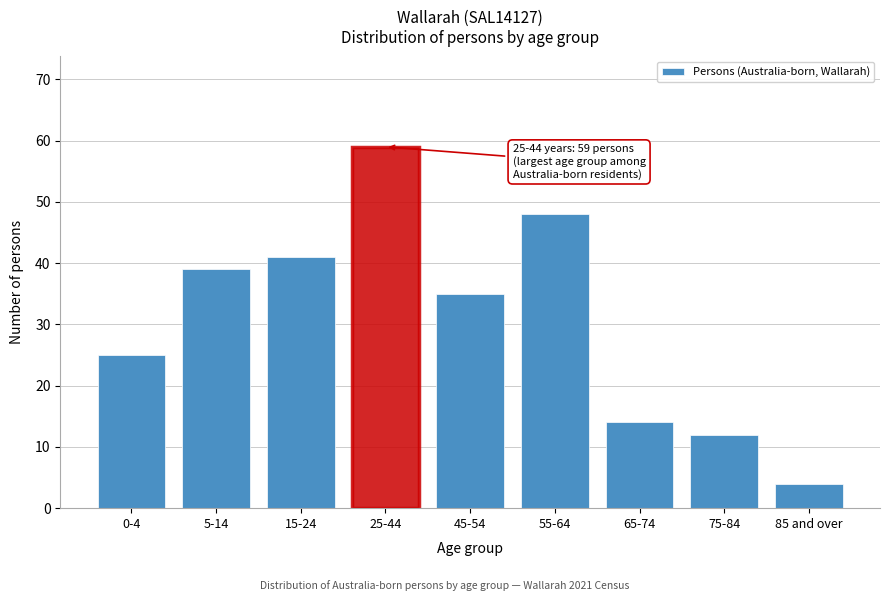

Reading left to right, transcribe all the data shown in this chart.

25	39	41	59	35	48	14	12	4